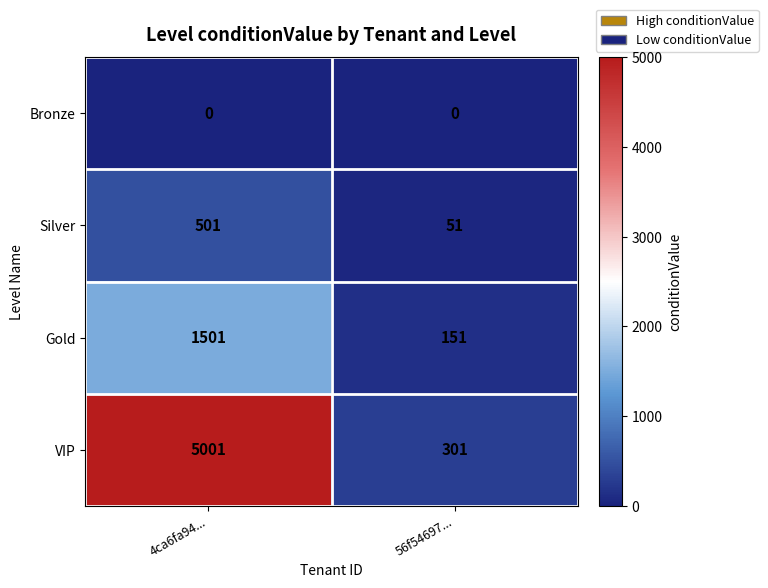

The value of Bronze at 56f54697... is 0. True or false?

True